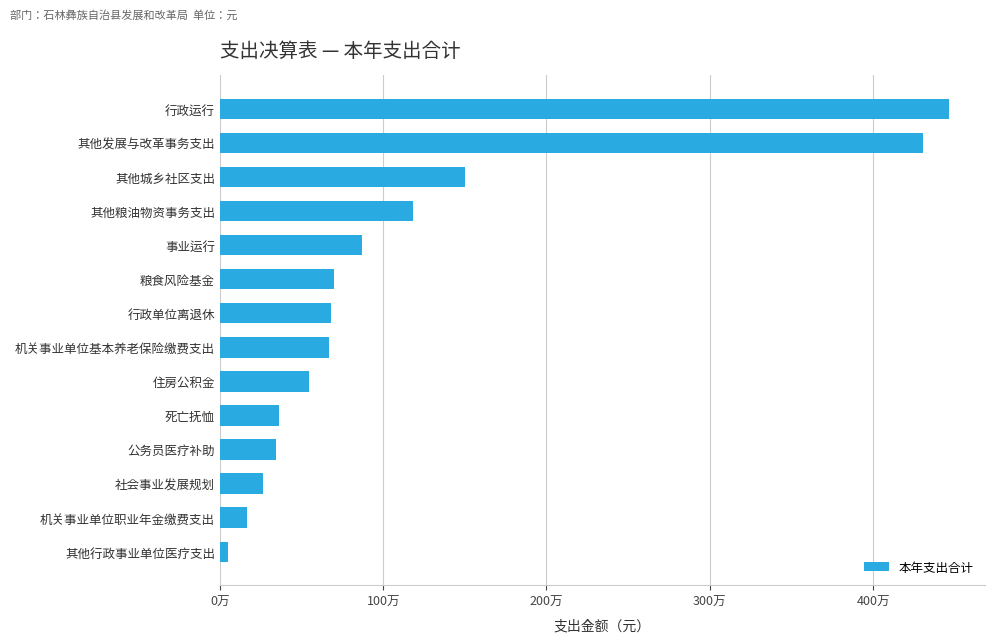

What is the maximum value shown in the chart?

4461996.9